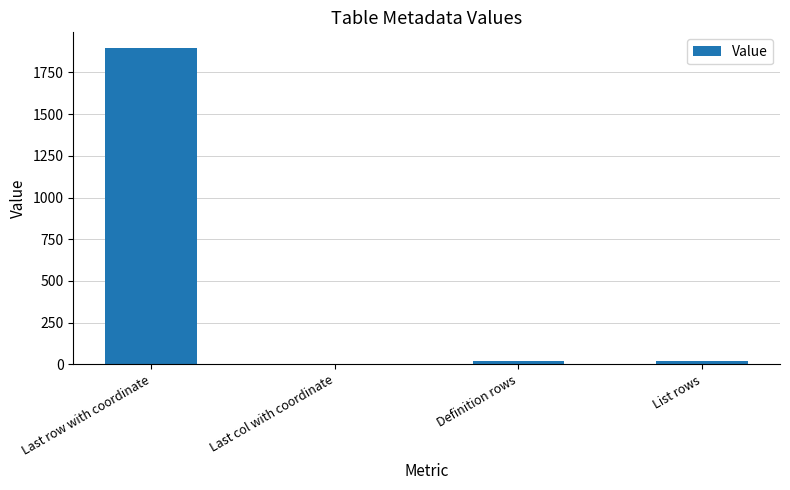

What is the sum of all values?

1938